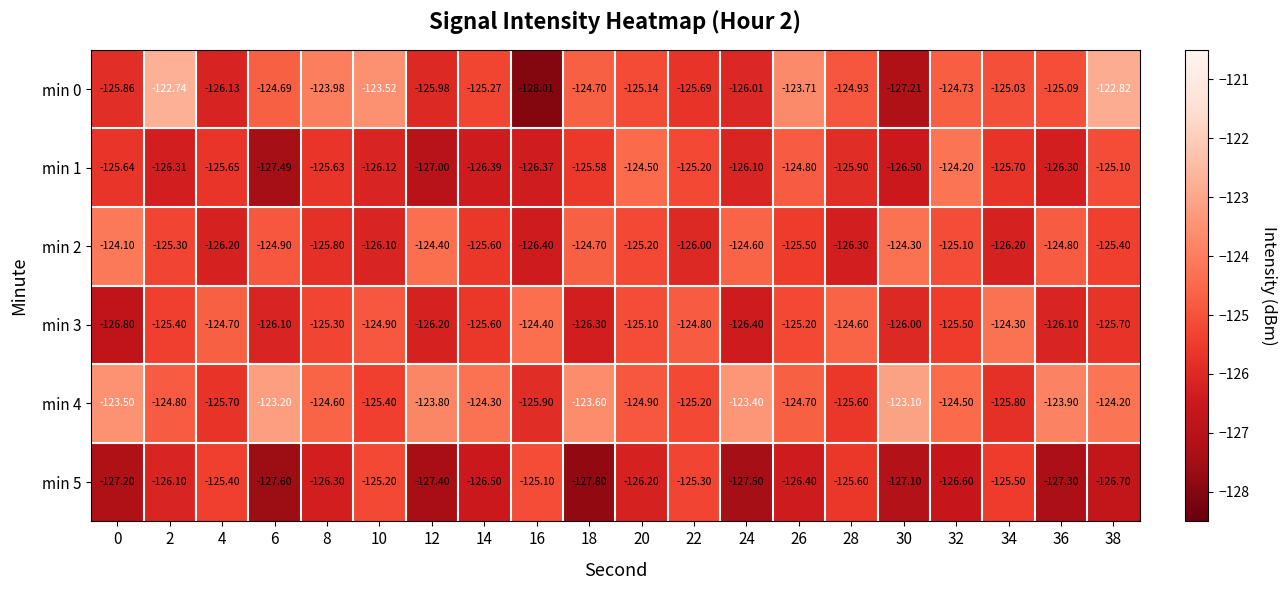

Is the value of min 0 at 0 greater than the value of min 4 at 28?

No